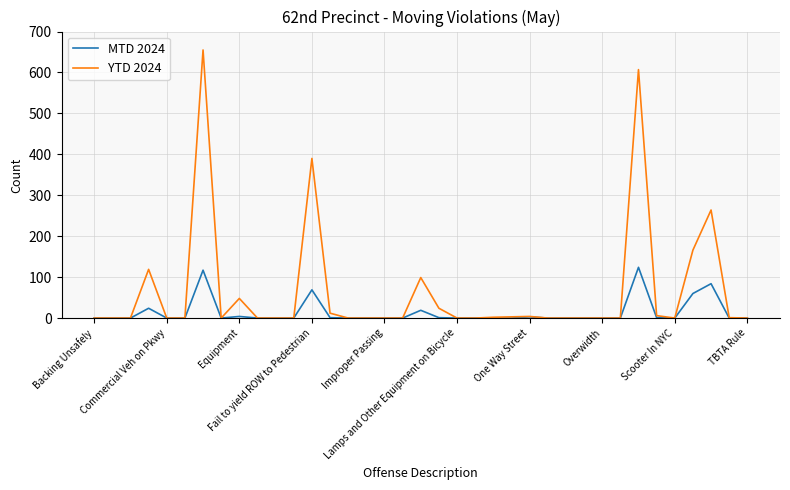

Rank the series by their maximum value, from highest to lowest.

YTD 2024, MTD 2024